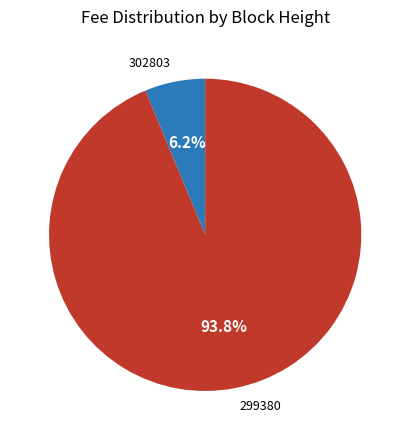

True or false: 302803 accounts for 6% of the total.

True